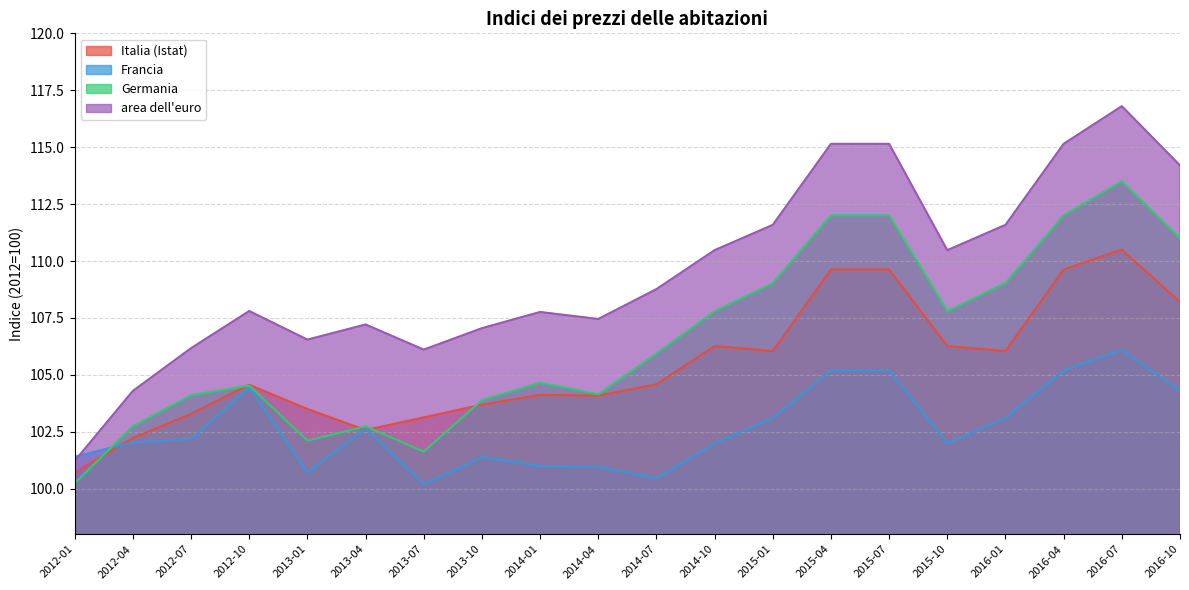

At which label does Italia (Istat) first exceed 104?

2012-10